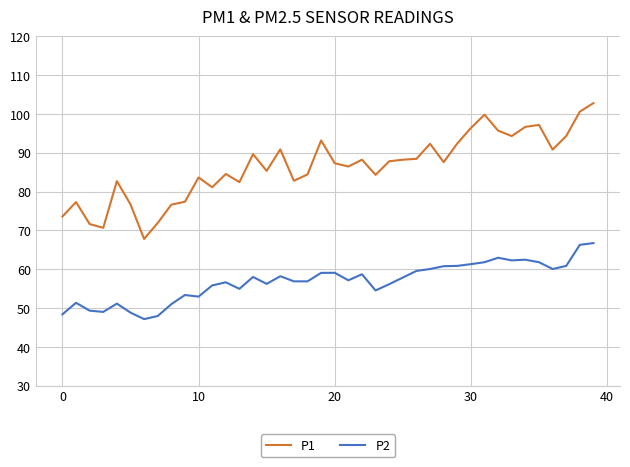

Which series has the widest spread of values?

P1